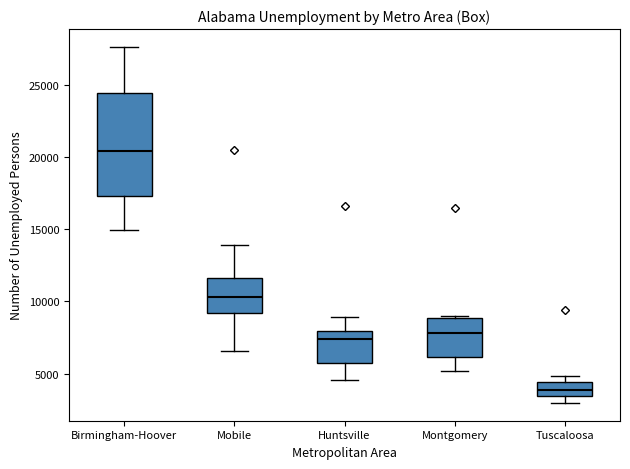

Which box has the highest median line?

Birmingham-Hoover